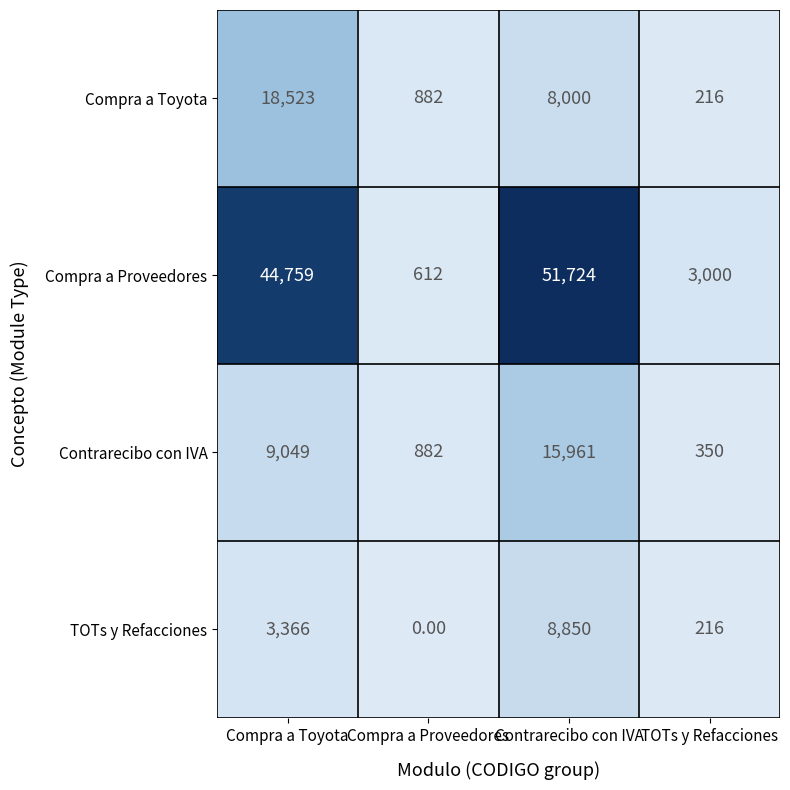

What is the difference between the maximum and second lowest values in the Compra a Proveedores series?

48724